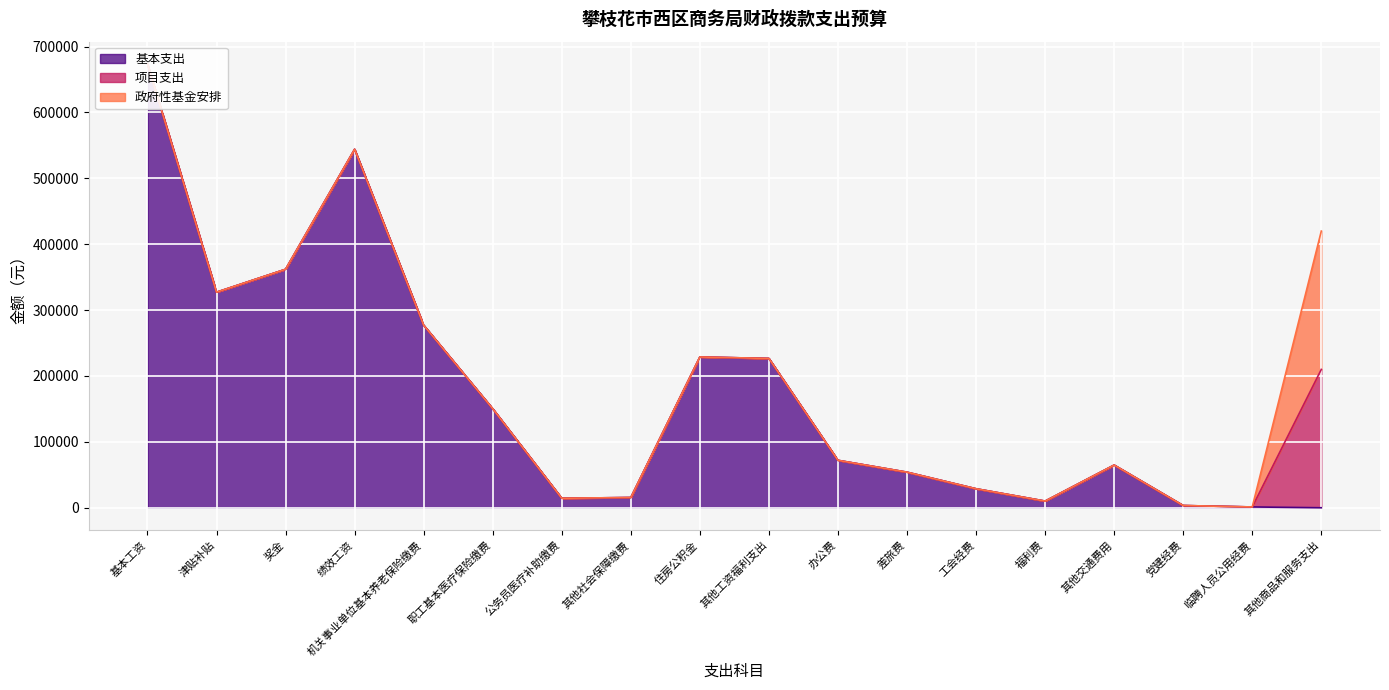

Where is 政府性基金安排 nearest to the value 105000?

基本工资